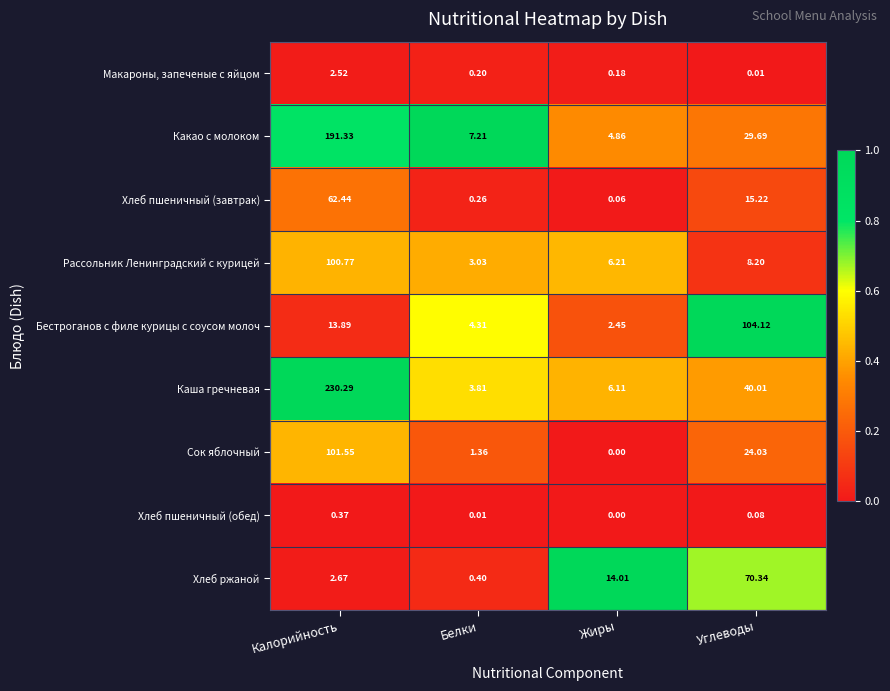

What is the total value across all series at Белки?

20.6